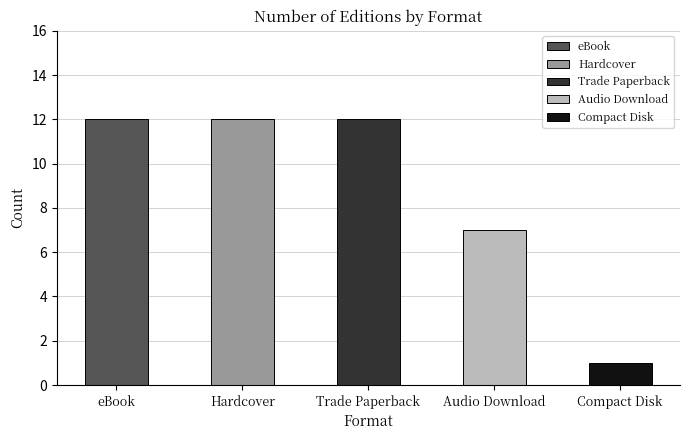

Which has a higher value, Audio Download or Trade Paperback?

Trade Paperback